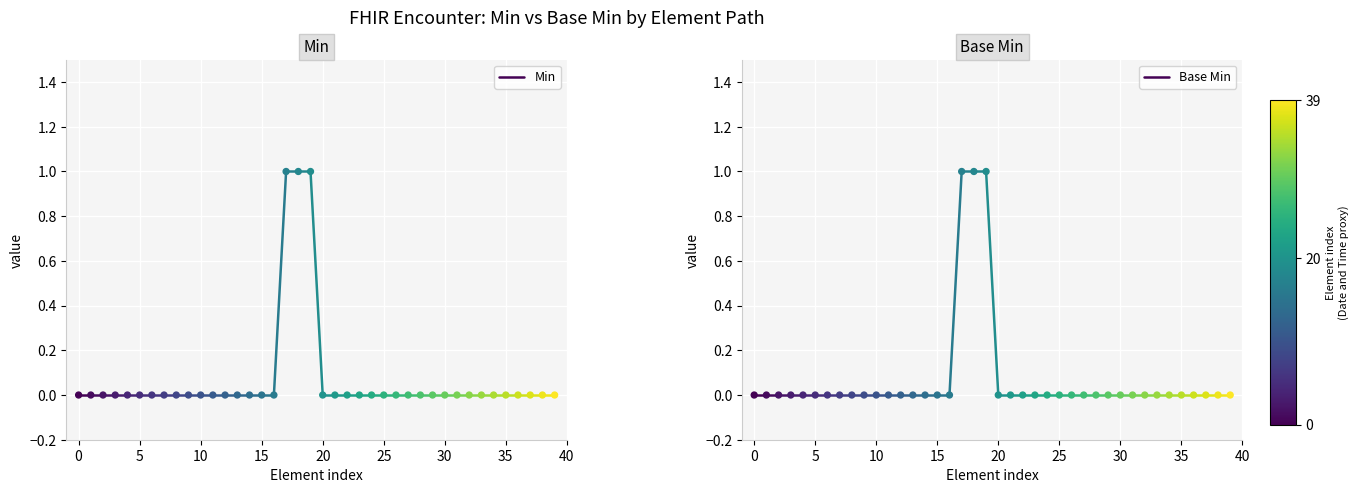

Which series has the widest spread of Y values?

Min